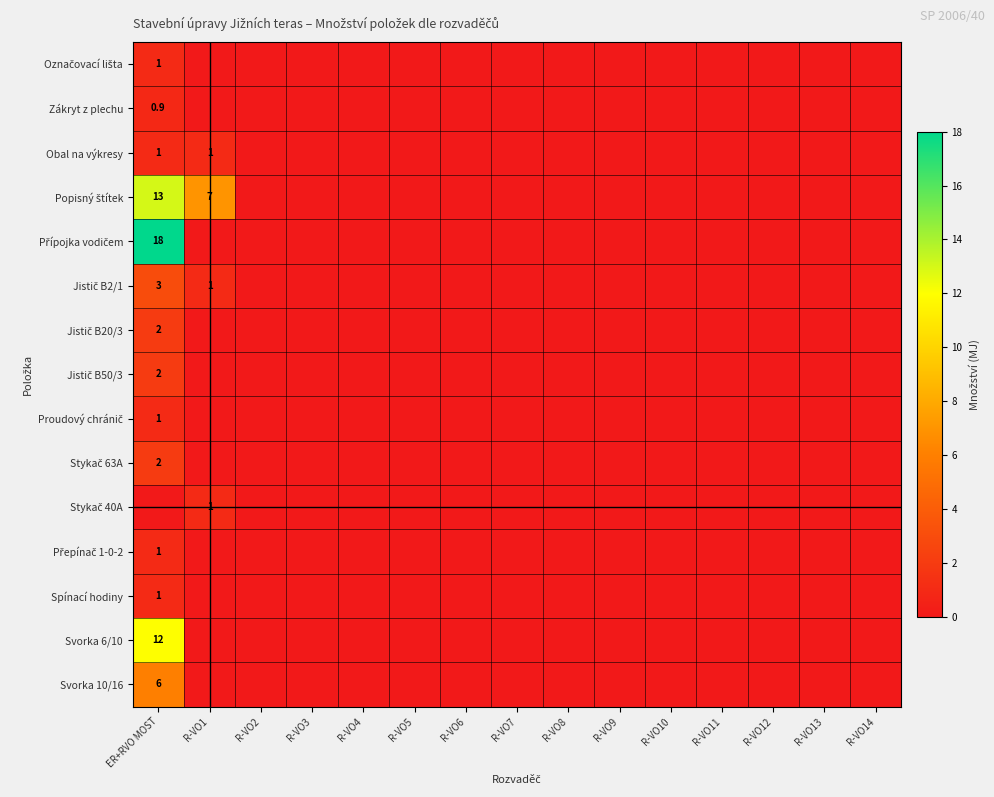

The value of Obal na výkresy at R-VO1 is 1.5. True or false?

False